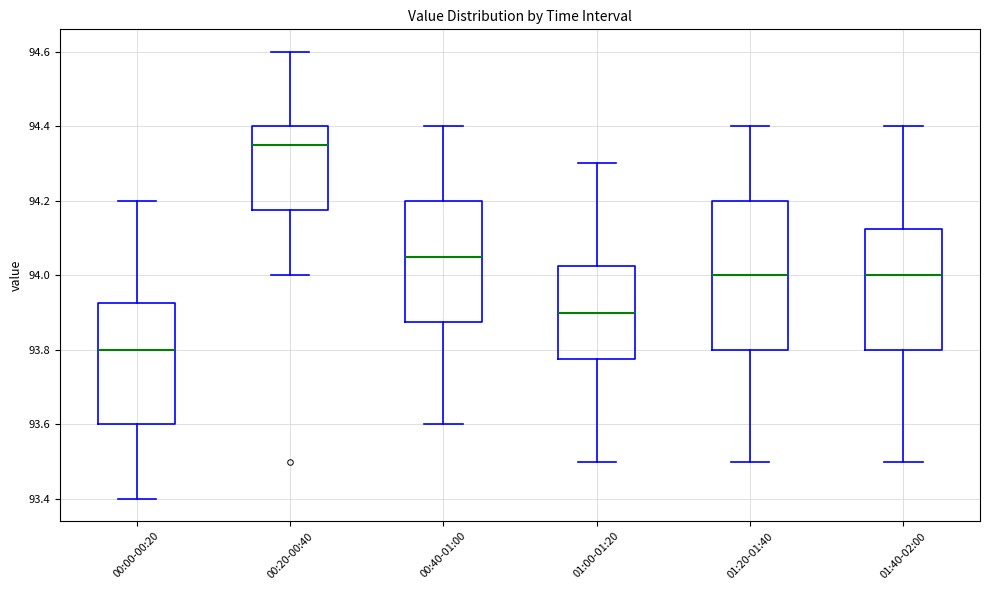

Reading left to right, transcribe this box plot: for each box, give where its median line is, the range the box spans, and where its two whiskers end, as read against the y-axis. The values are not printed on the chart, so give them approximately, as read against the axis.

00:00-00:20: median 93.80, box 93.60 to 93.92, whiskers 93.40 to 94.20
00:20-00:40: median 94.36, box 94.18 to 94.40, whiskers 94.00 to 94.60
00:40-01:00: median 94.06, box 93.88 to 94.20, whiskers 93.60 to 94.40
01:00-01:20: median 93.90, box 93.78 to 94.02, whiskers 93.50 to 94.30
01:20-01:40: median 94.00, box 93.80 to 94.20, whiskers 93.50 to 94.40
01:40-02:00: median 94.00, box 93.80 to 94.12, whiskers 93.50 to 94.40